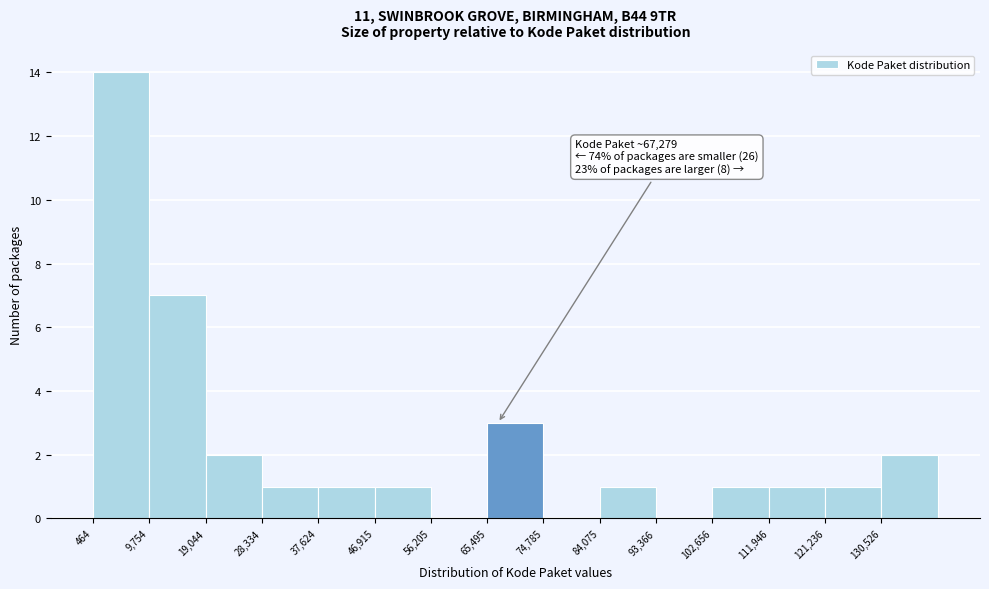

Which range on the x-axis has the tallest bar?

0 to 10000